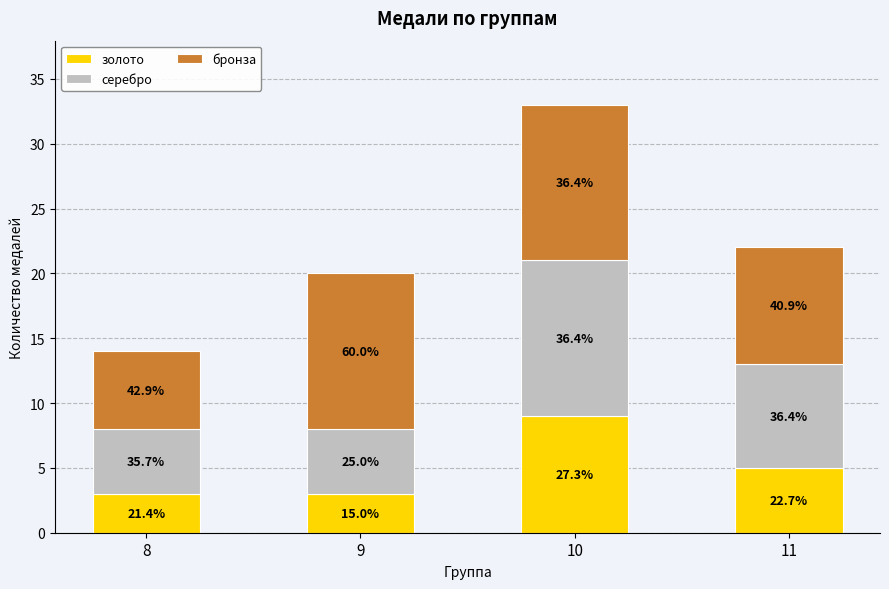

What are all the series names shown in the legend?

золото, серебро, бронза